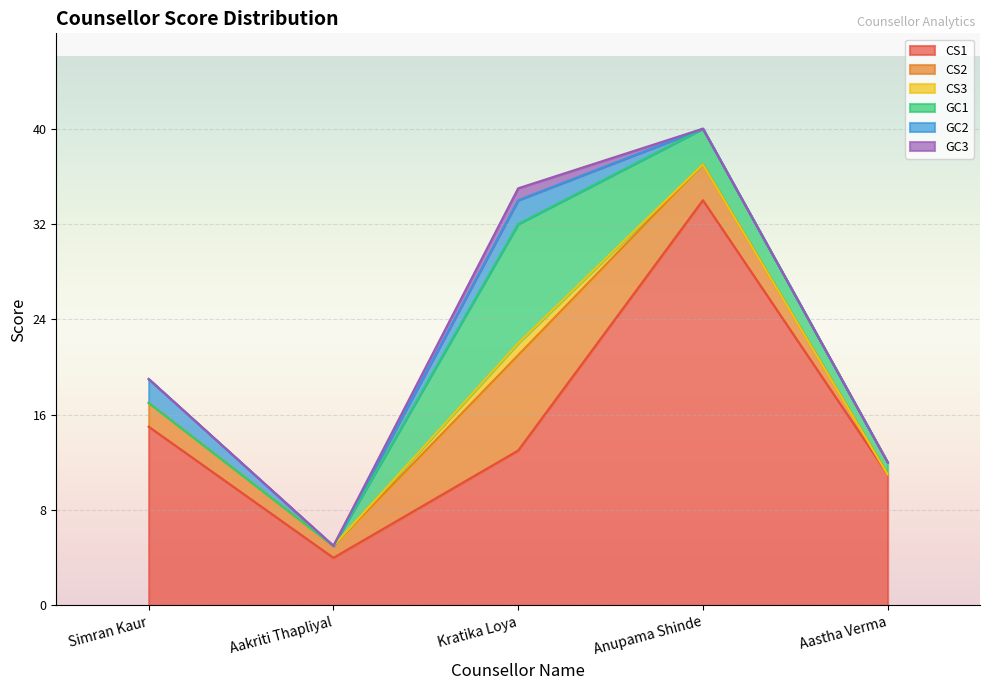

What is the difference between the maximum and minimum values in the CS3 series?

1